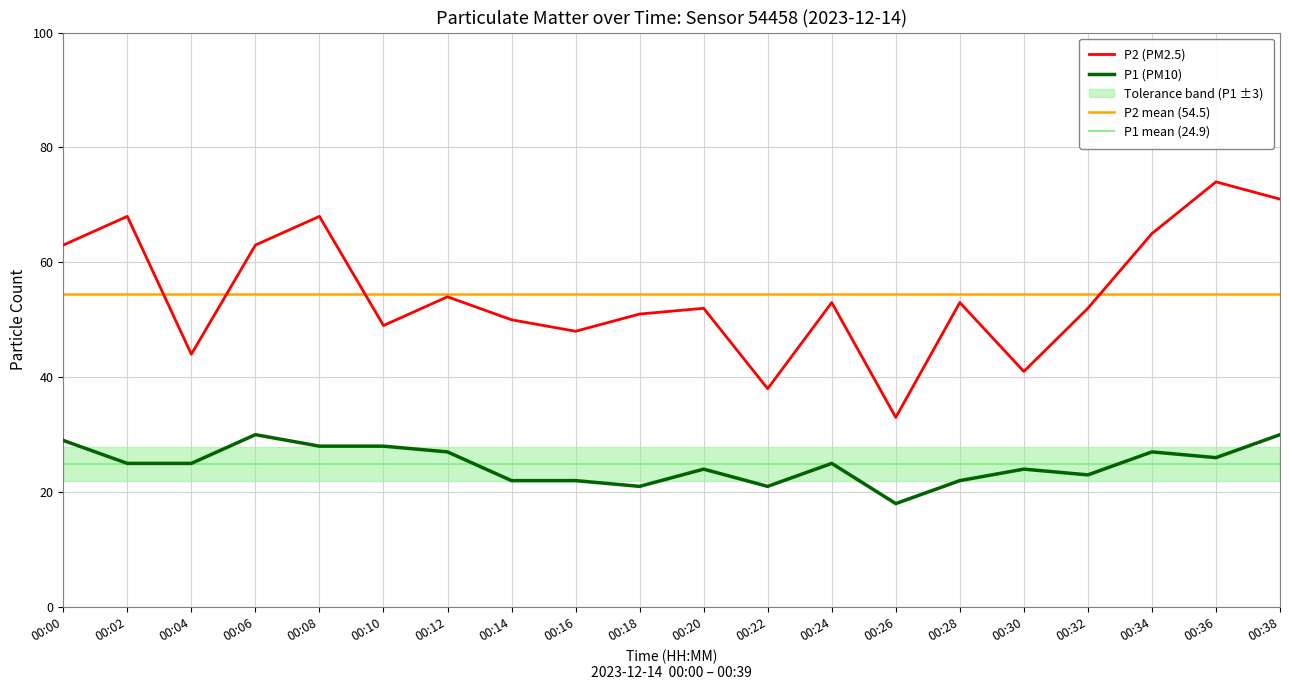

How many distinct data groups are displayed?

2